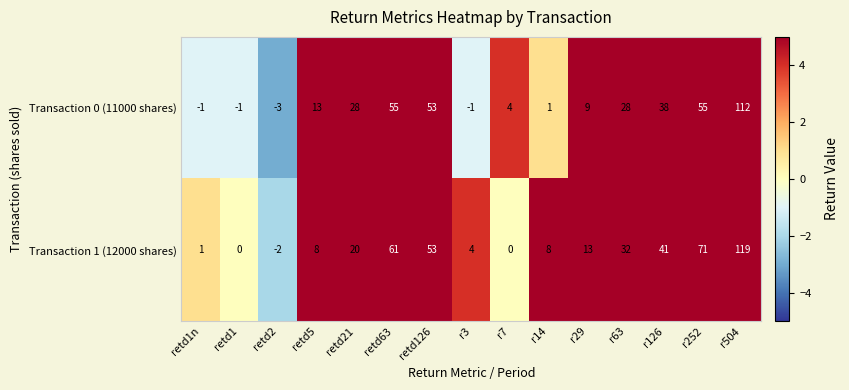

Is it true that Transaction 0 (11000 shares) equals 38 at r63?

False